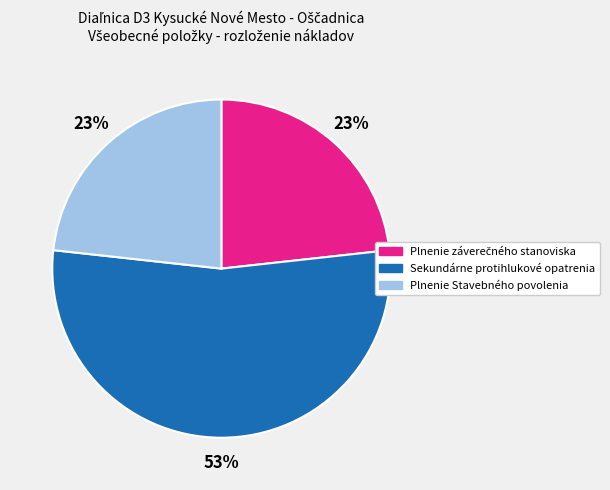

Does any single category account for the majority?

Yes